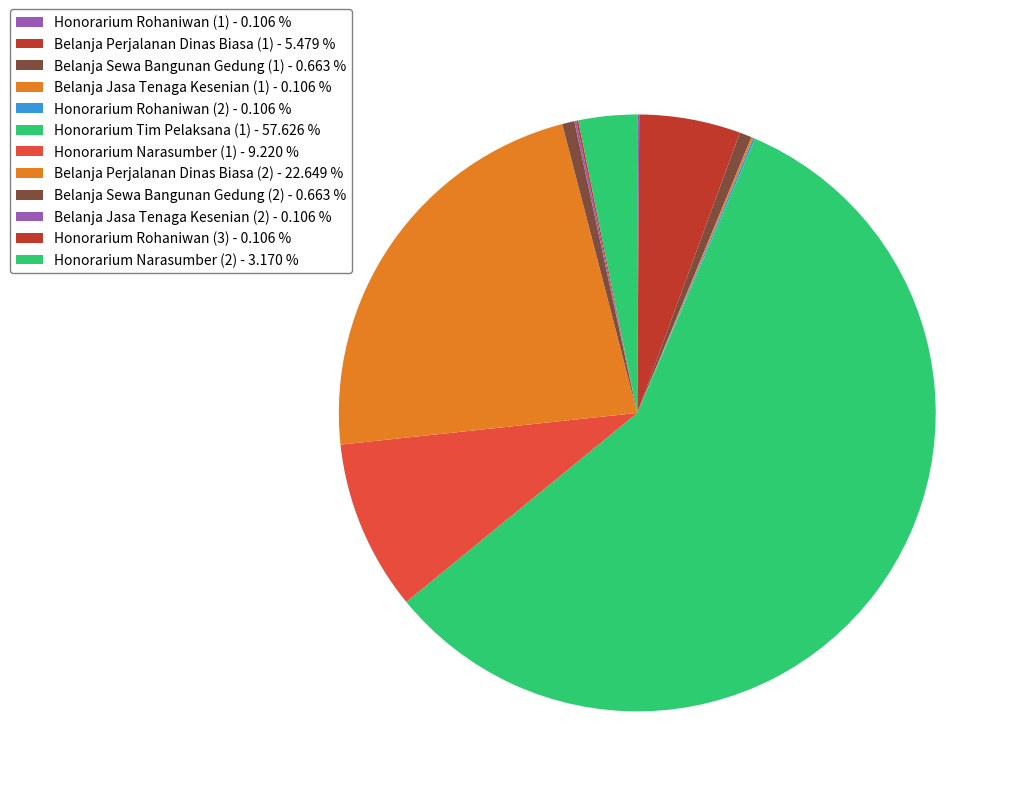

Which has a higher value, Honorarium Rohaniwan (1) or Belanja Sewa Bangunan Gedung (2)?

Belanja Sewa Bangunan Gedung (2)